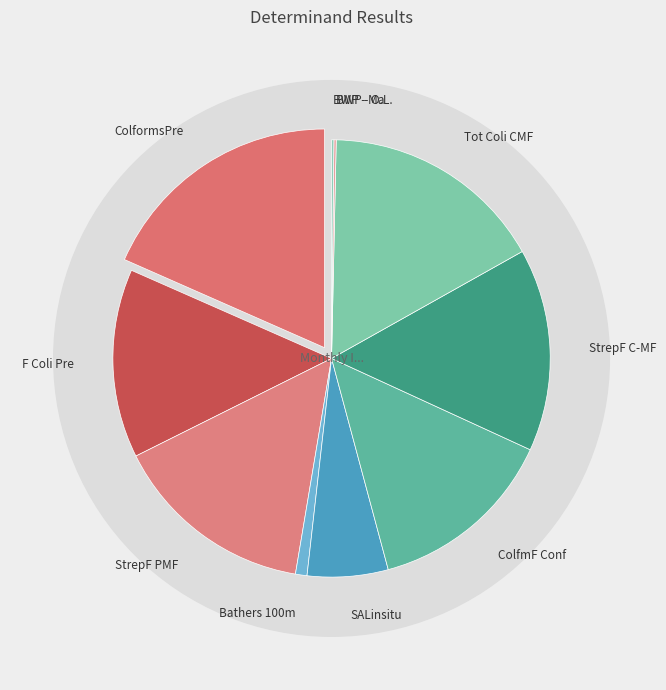

Does any single category account for the majority?

No